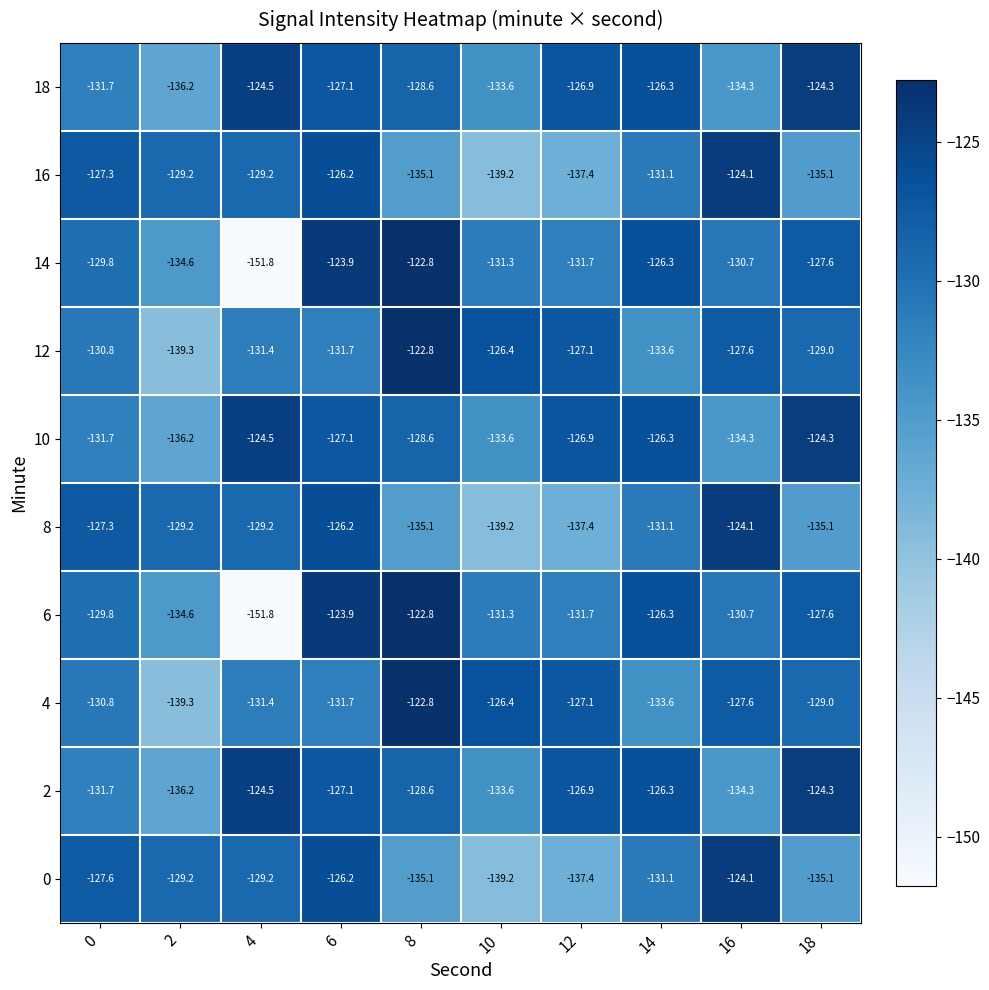

At which label is 8 closest to -131?

14